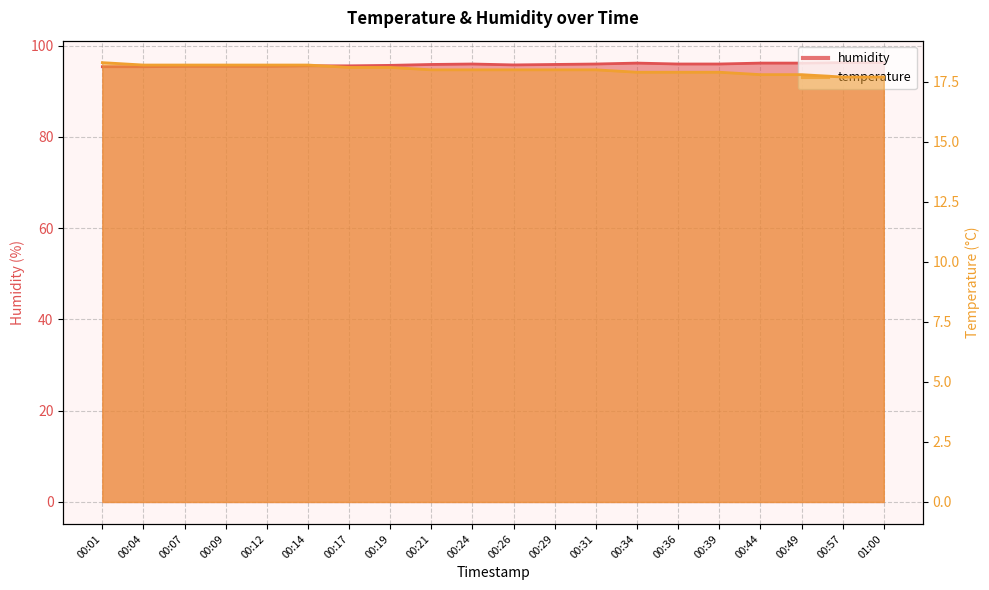

Rank the categories by temperature value from lowest to highest.

00:57, 01:00, 00:44, 00:49, 00:34, 00:36, 00:39, 00:21, 00:24, 00:26, 00:29, 00:31, 00:17, 00:19, 00:04, 00:07, 00:09, 00:12, 00:14, 00:01